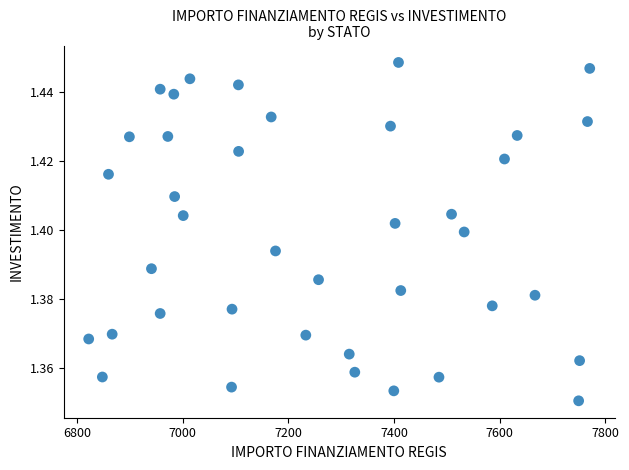

What is the range of X values (max minus min)?

949.3